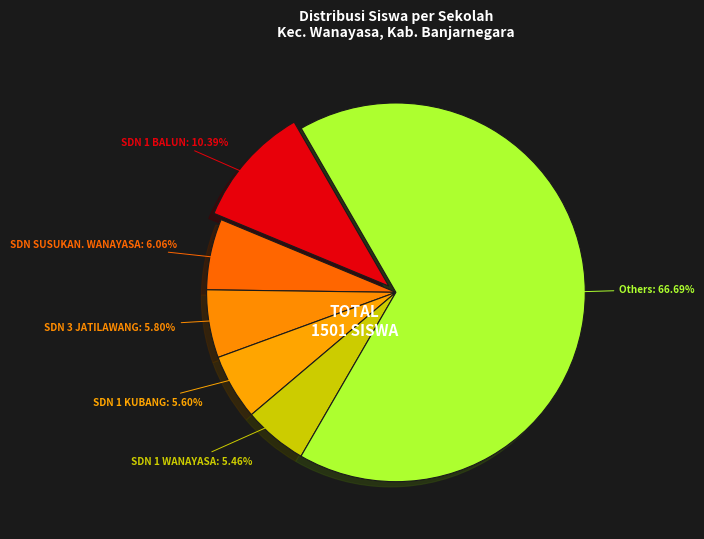

How many slices are in this pie chart?

6